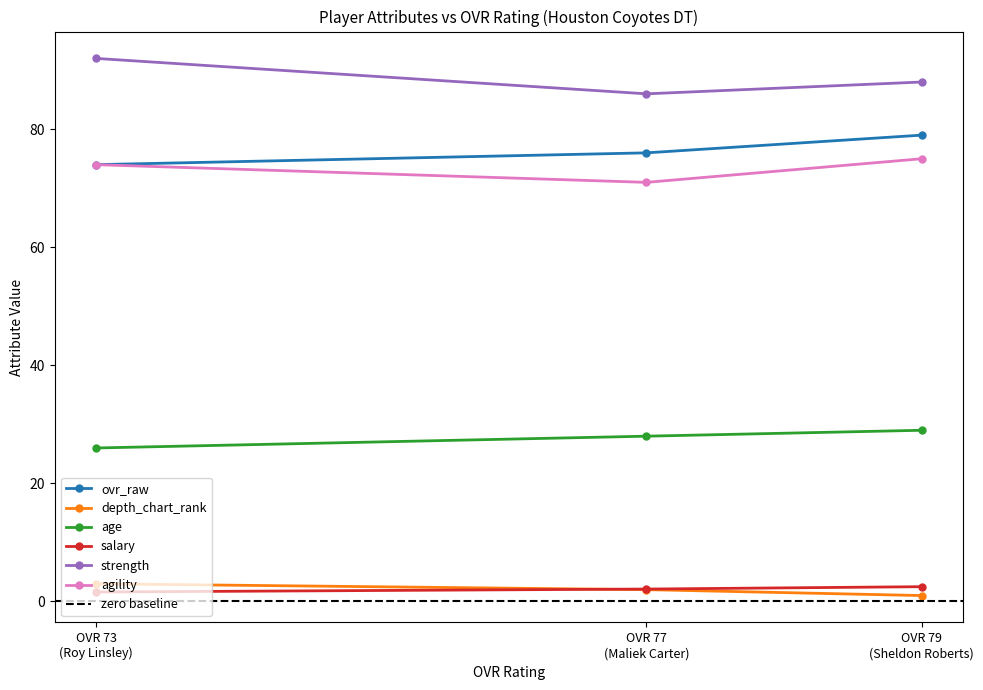

Rank the series by their maximum value, from highest to lowest.

strength, ovr_raw, agility, age, depth_chart_rank, salary